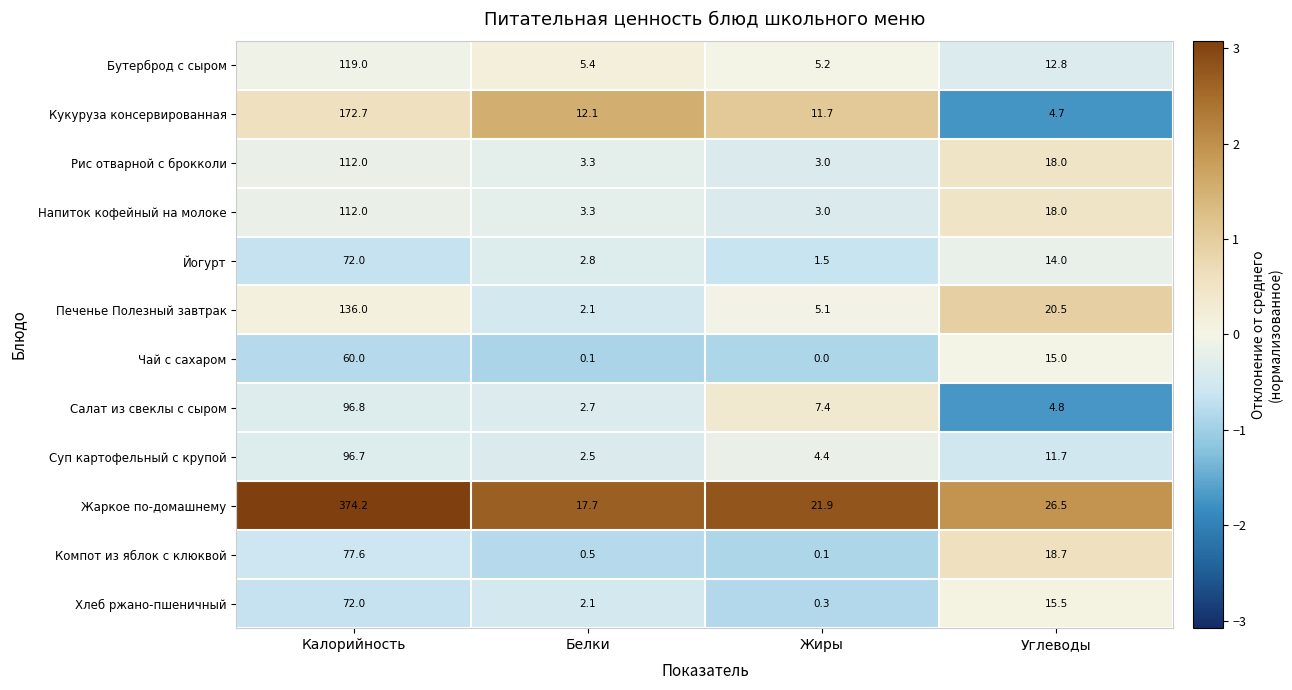

Which series has the largest total across all categories?

Жаркое по-домашнему